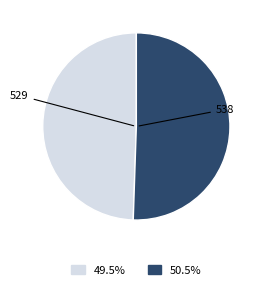

Is there a majority slice in this chart?

Yes